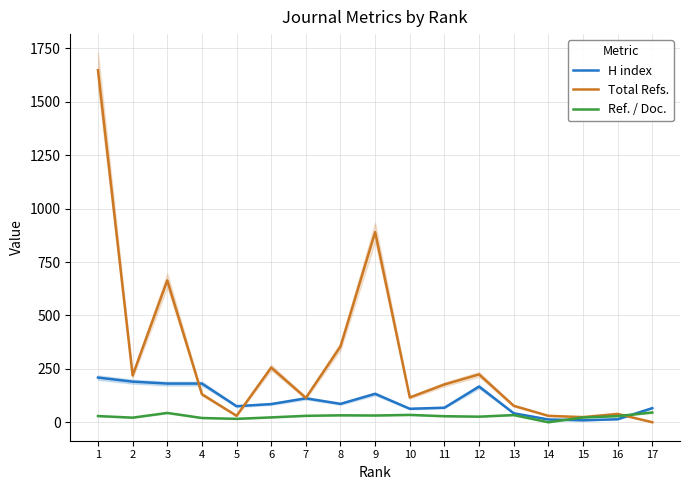

Is this an area chart (filled region under the line)?

No